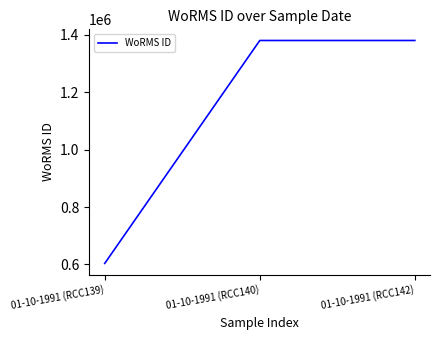

Read the value at 01-10-1991 (RCC139).

603429